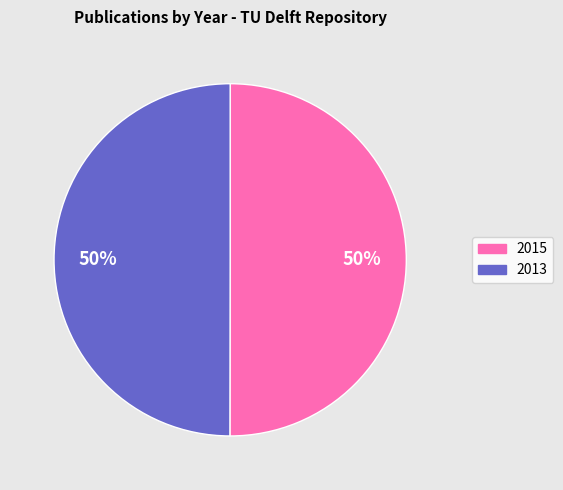

Is the sum of 2015 and 2013 greater than half?

Yes